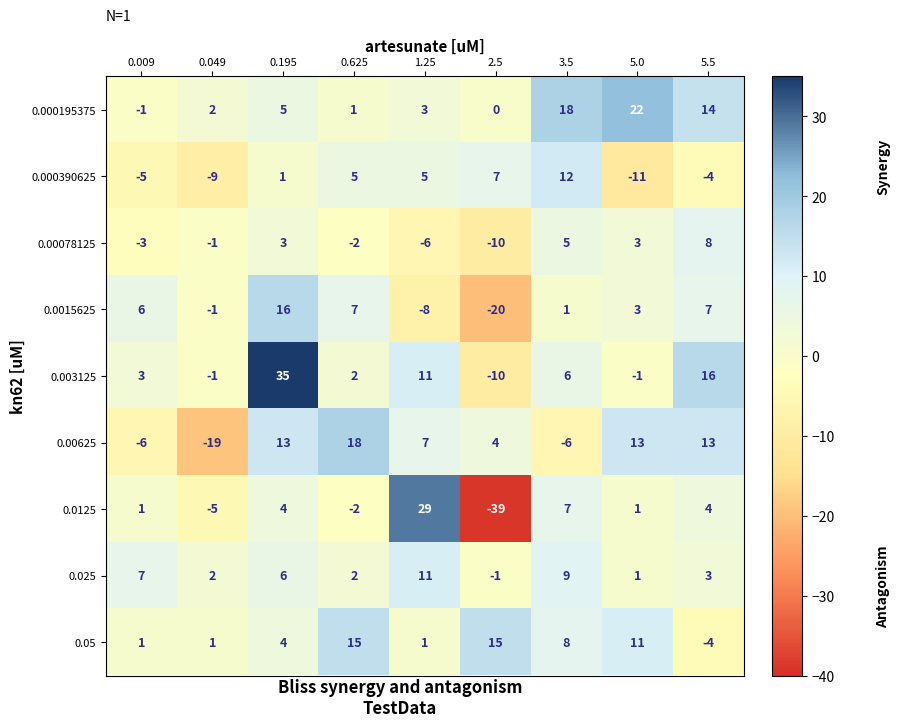

At which category is the sum across all series the highest?

0.195